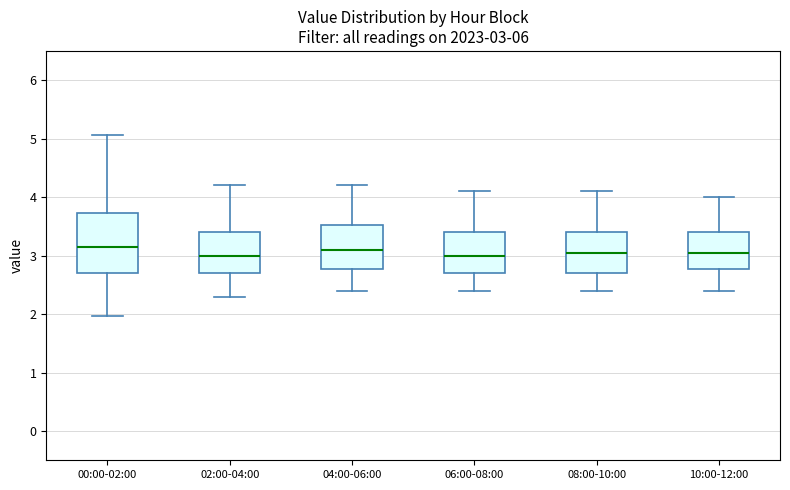

Which box is the tallest, from its lower edge to its upper edge?

00:00-02:00